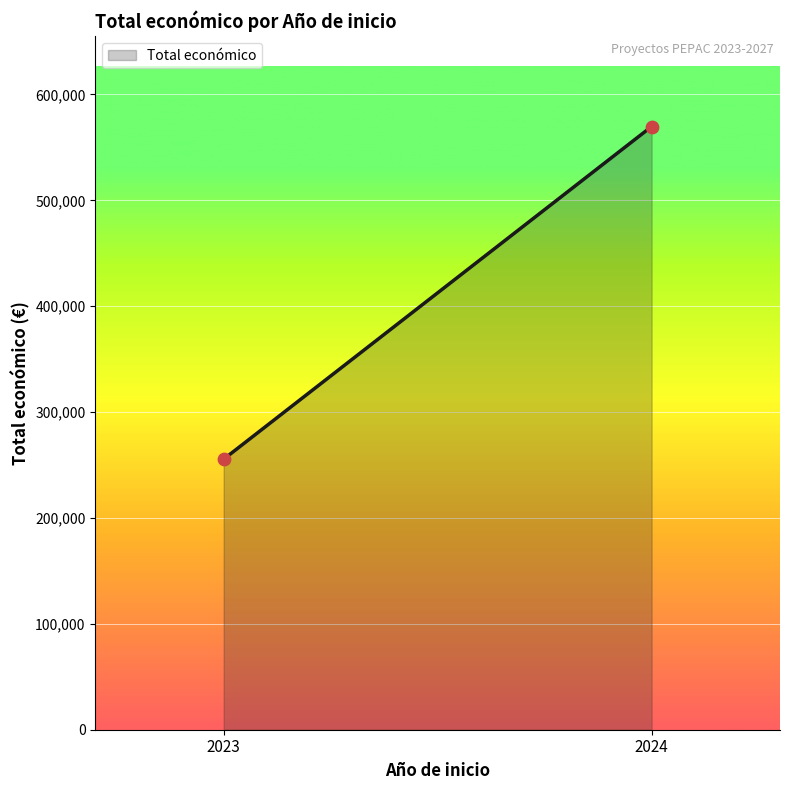

What is the range of Y values (max minus min)?

314204